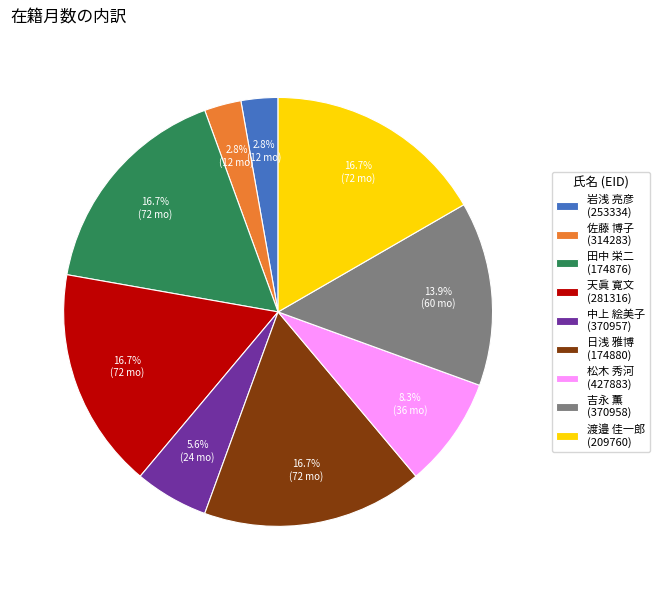

Count the number of slices in the pie.

9